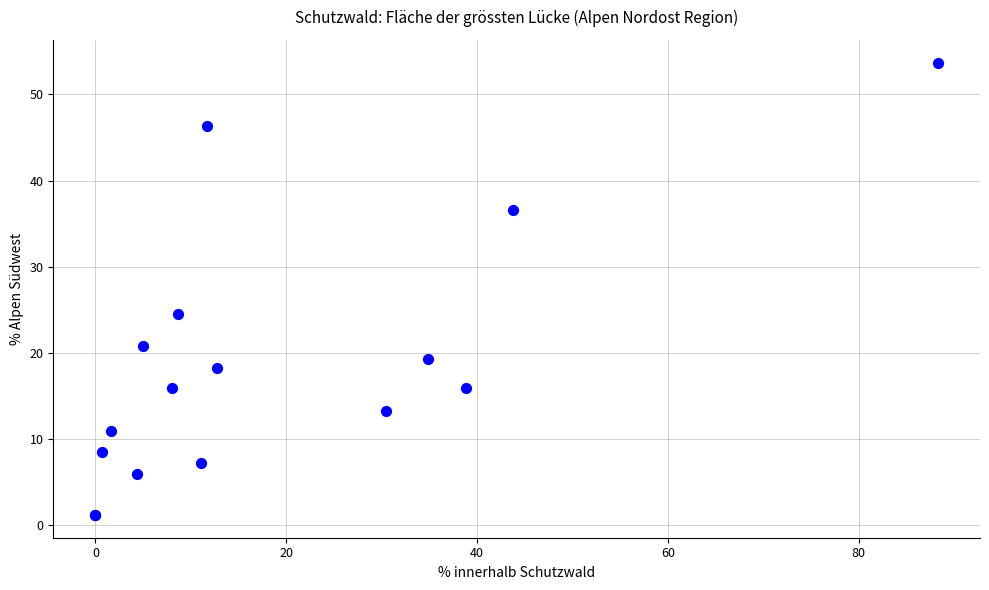

What Y value in the scatter plot is closest to 27?

24.5